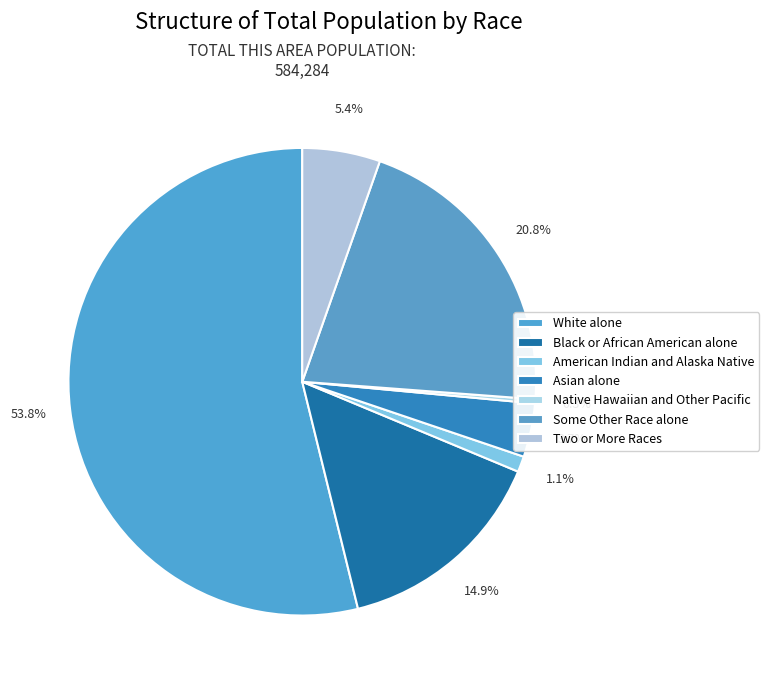

To the nearest percent, what percentage of the pie is American Indian and Alaska Native?

1%